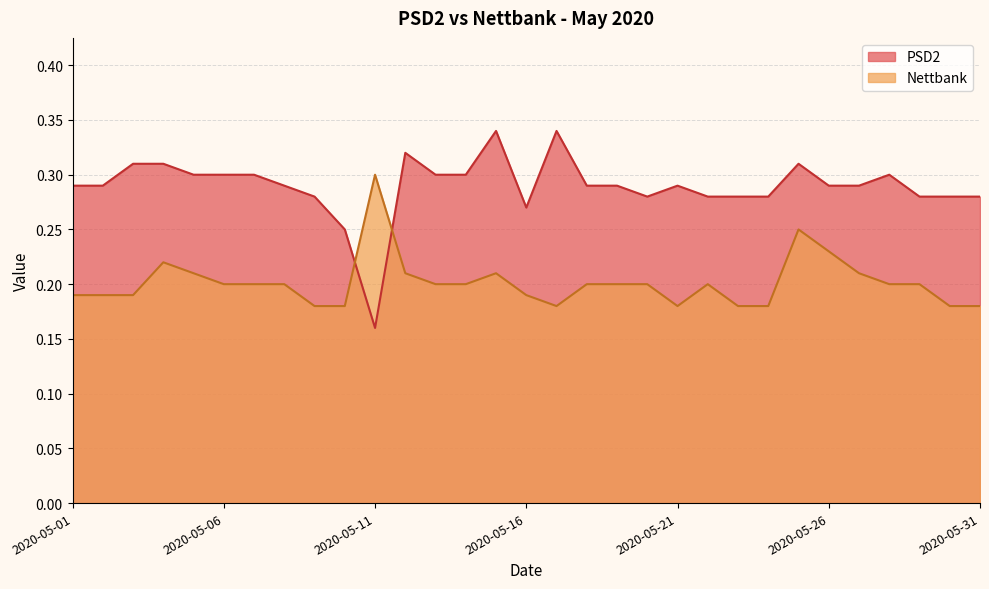

True or false: PSD2 has a value of 0.5 at 2020-05-22.

False